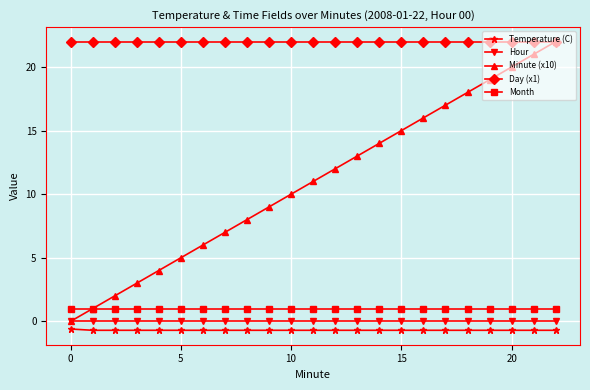

What is the value of the Day (x1) point at the 7th from the left?

22.0